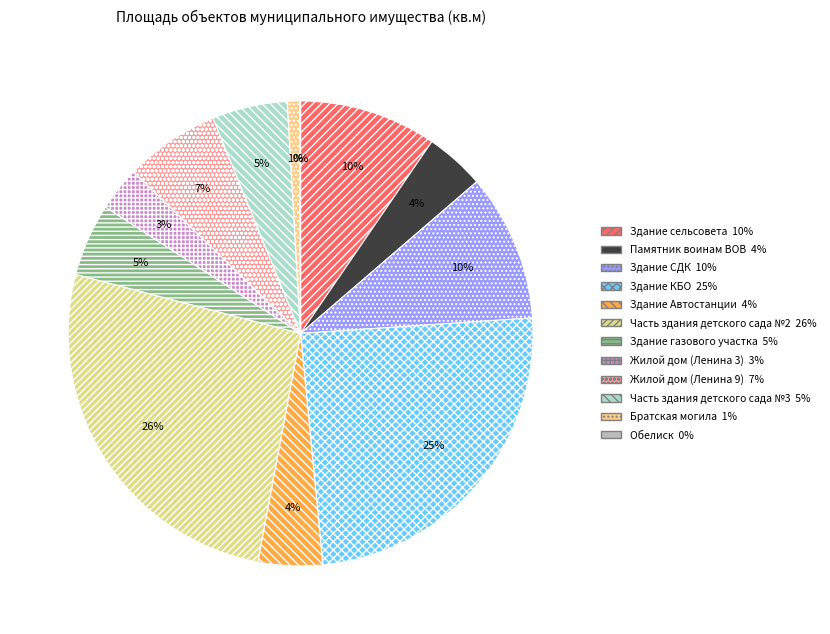

To the nearest percent, what is the difference between the largest and smallest slice percentages?

26%